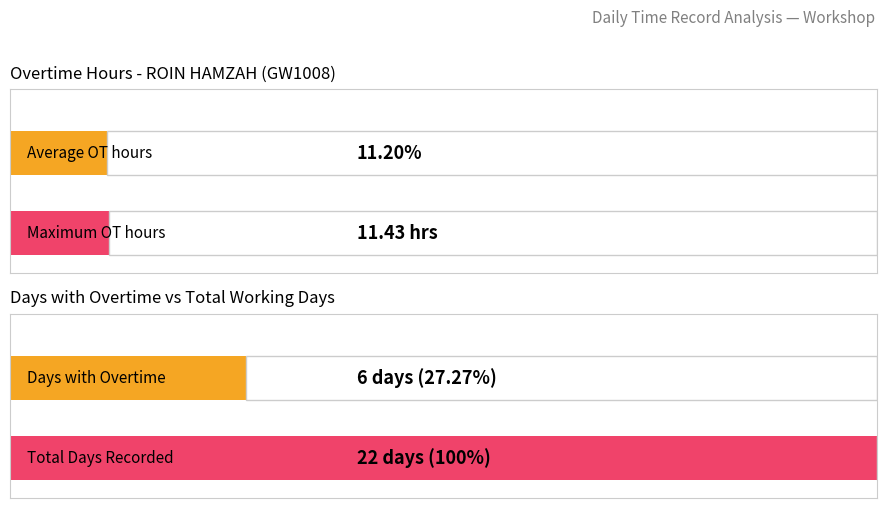

At which category does the chart reach its peak across all series?

4